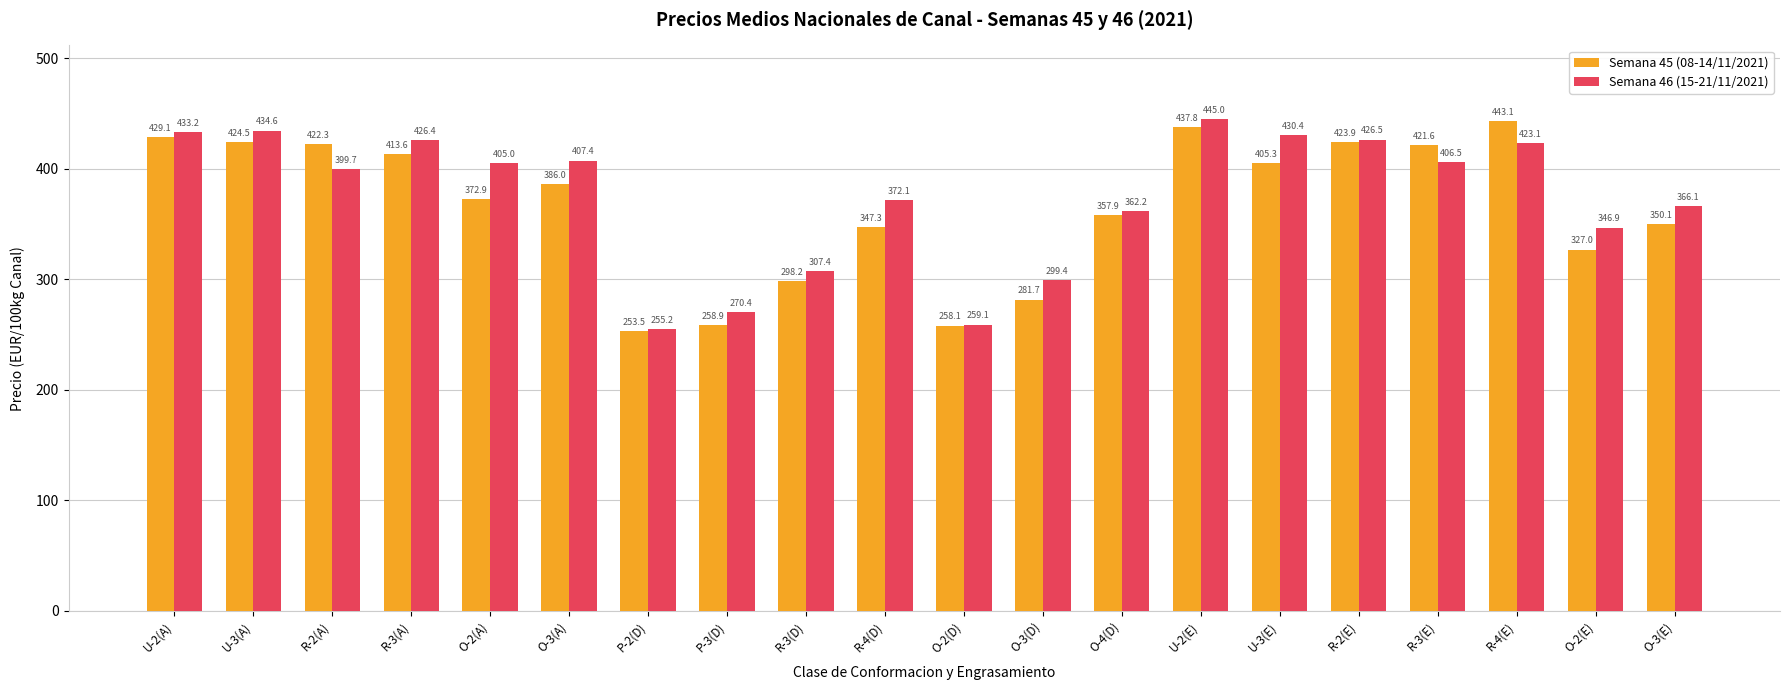

What is the maximum value for Semana 46 (15-21/11/2021)?

445.0